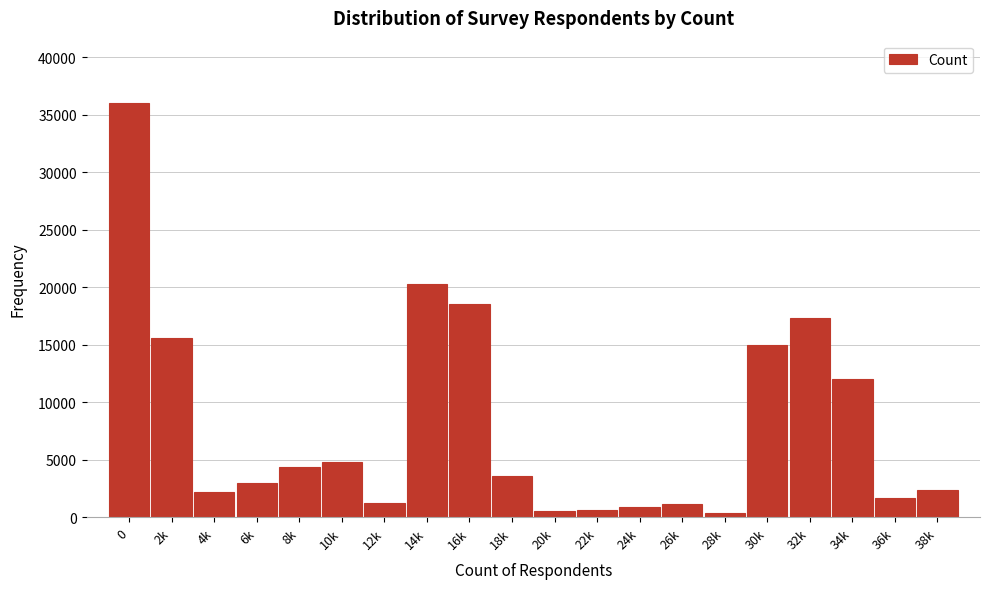

Which has a higher value, 26k or 38k?

38k